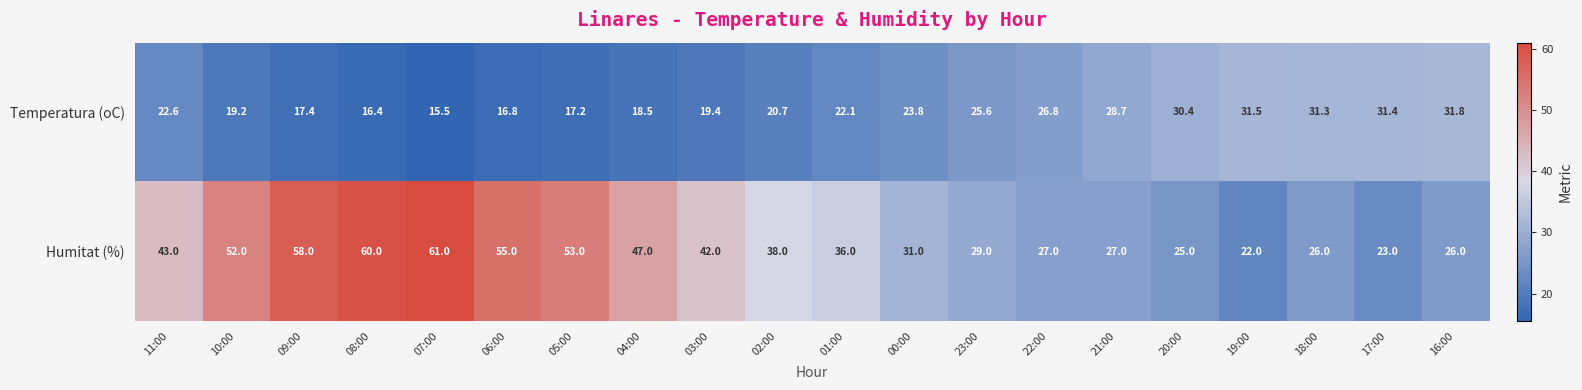

The Temperatura (oC) series shows 30.4 at 20:00. True or false?

True